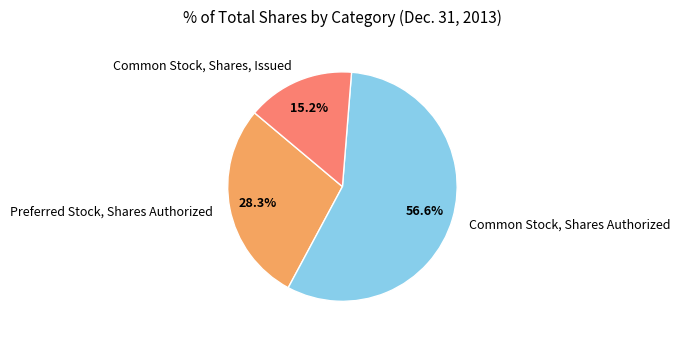

To the nearest percent, what is the combined percentage of Preferred Stock, Shares Authorized and Common Stock, Shares Authorized?

85%